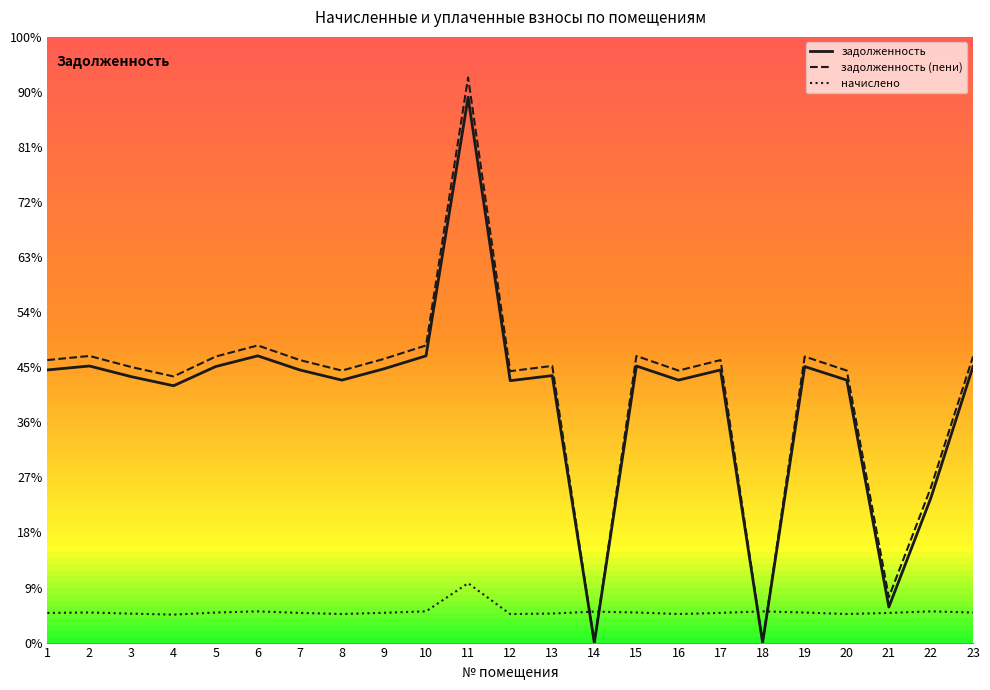

Where does the начислено series first go above 2706?

2